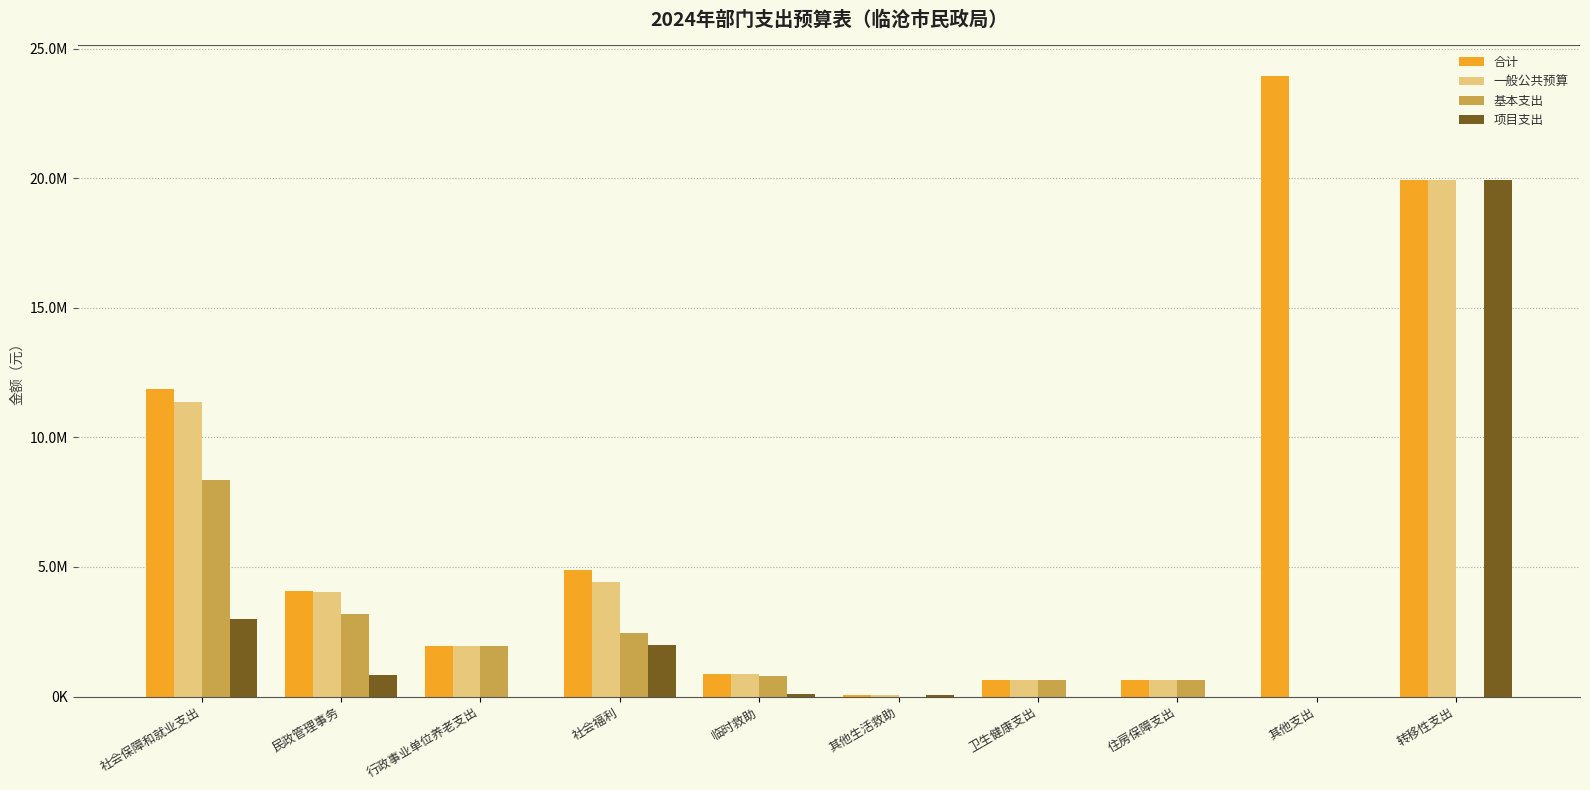

Does the chart contain stacked bars?

No